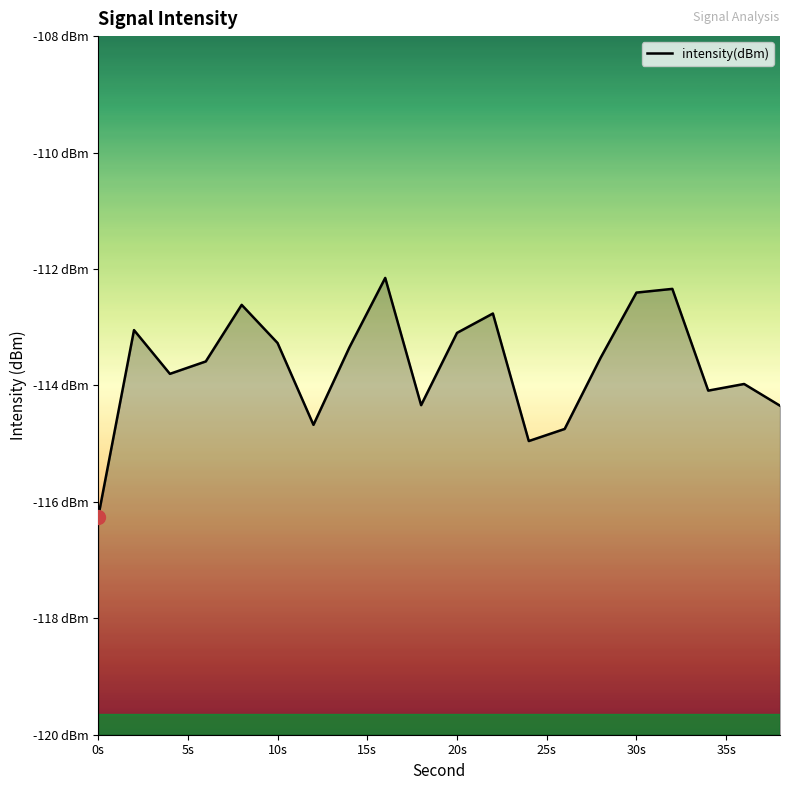

True or false: the data shows -67.8 at 20s.

False